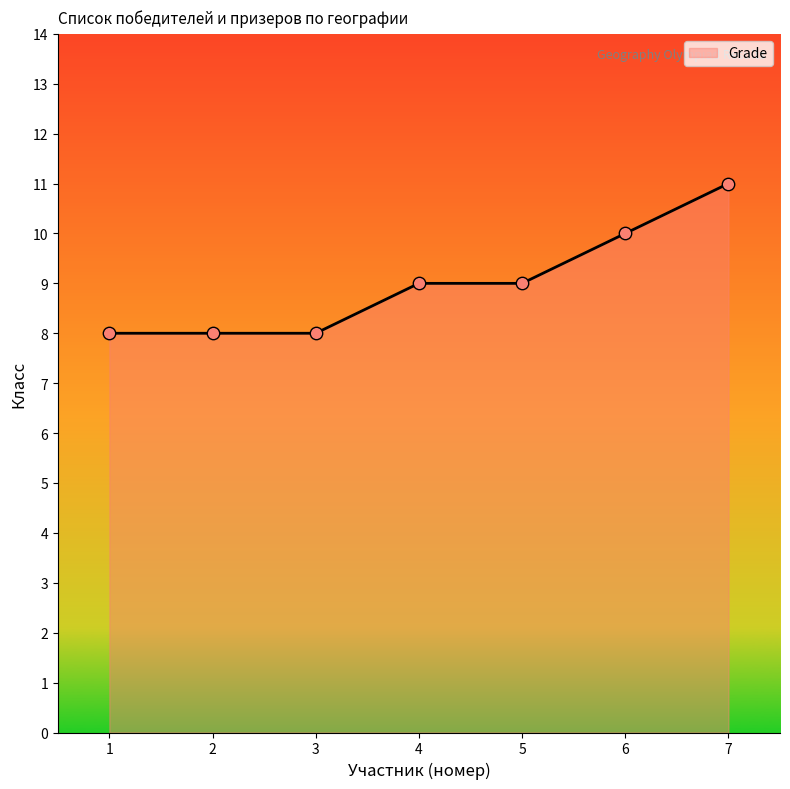

What is the change in value from 4 to 6?

+1